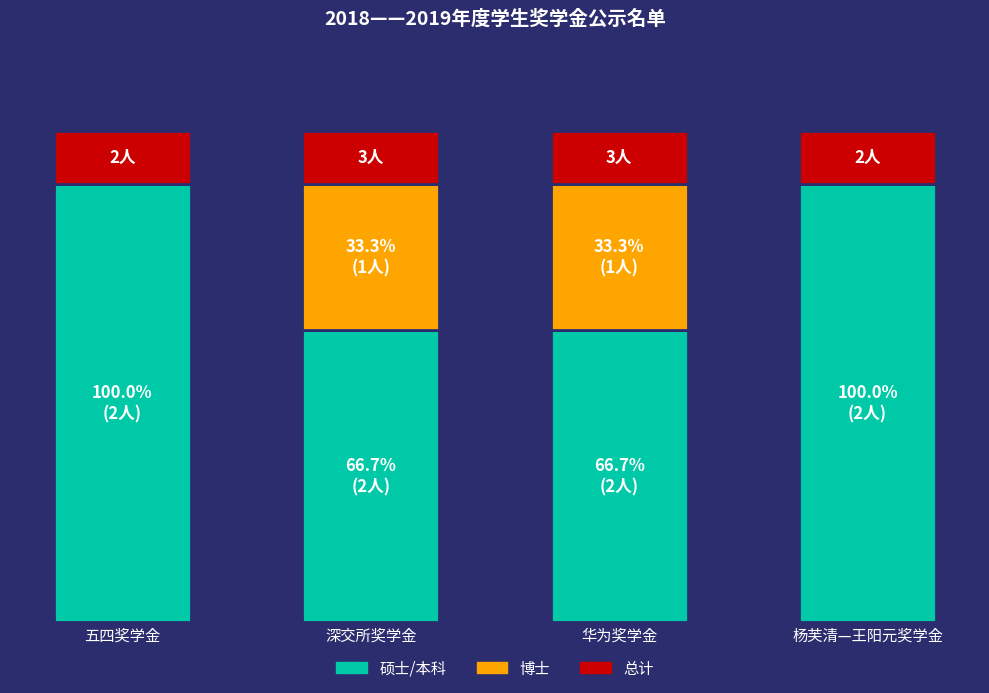

Between 五四奖学金 and 杨芙清—王阳元奖学金, which series saw the biggest shift?

硕士/本科